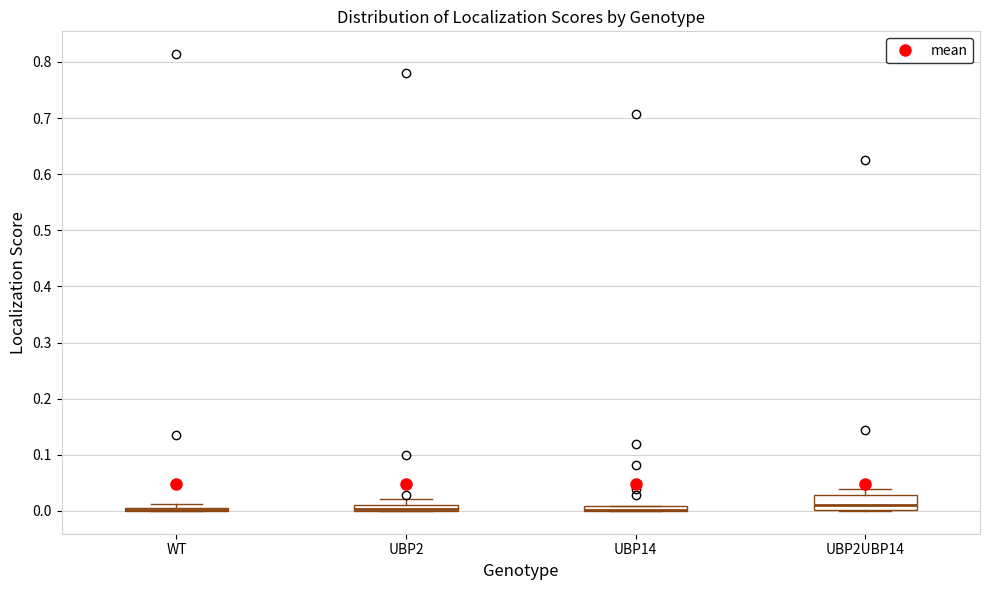

Comparing the boxes themselves (not the whiskers), which one is the tallest?

UBP2UBP14